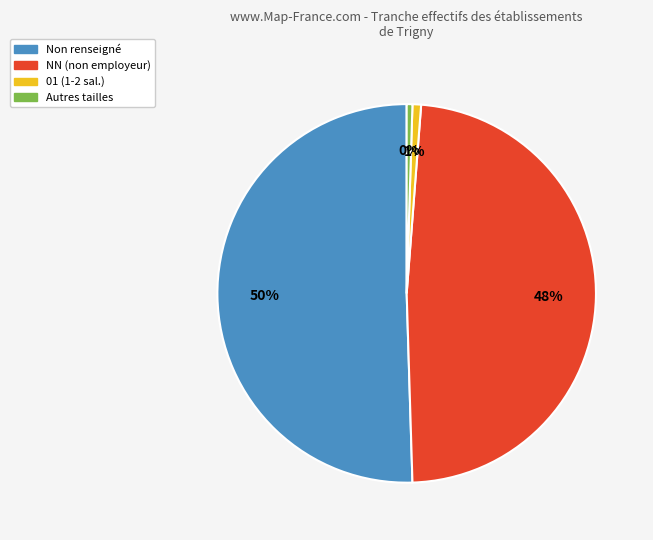

To the nearest percent, what is the difference between the Autres tailles and NN (non employeur) slice percentages?

48%